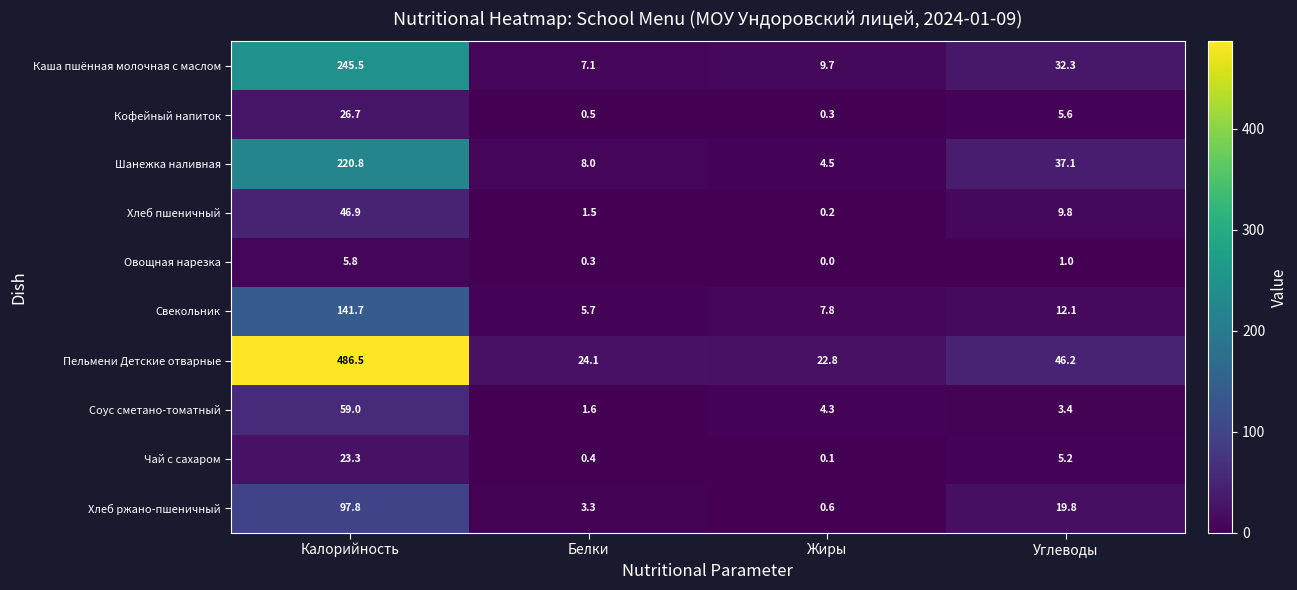

At how many categories does at least one series exceed 236?

1